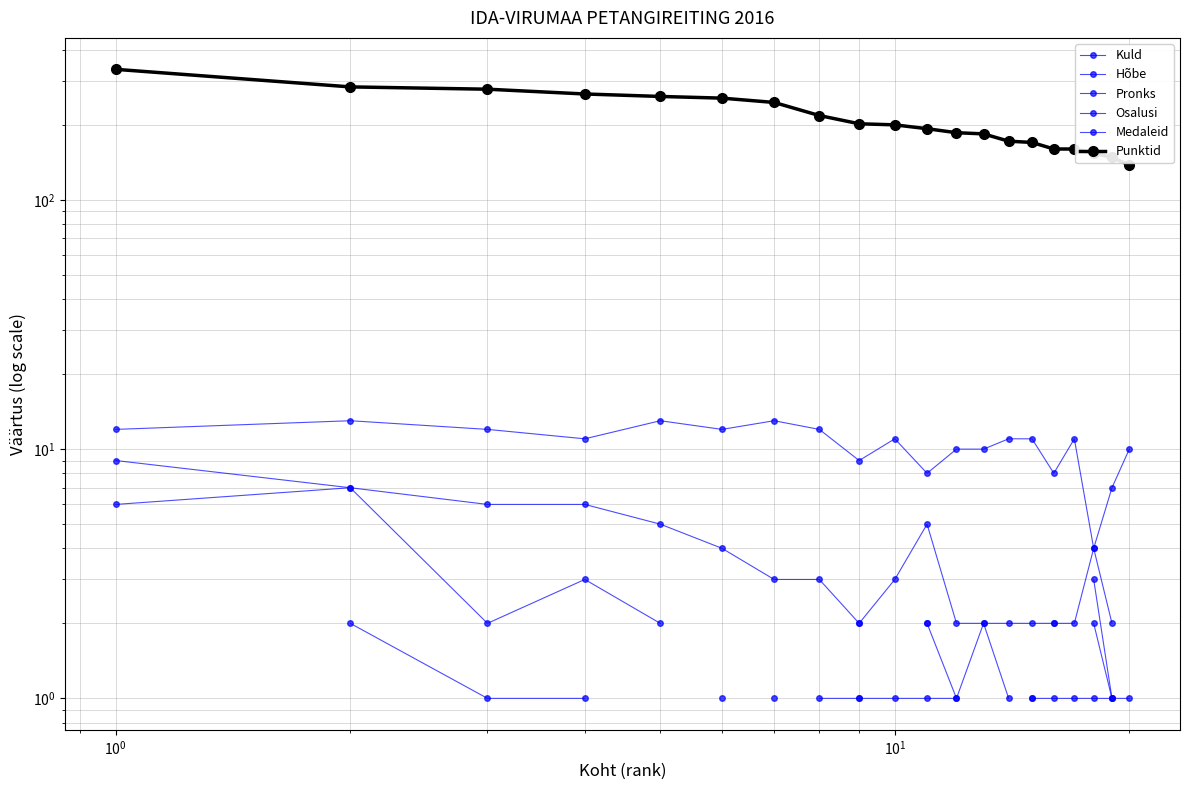

Which series has the largest range (max minus min)?

Punktid